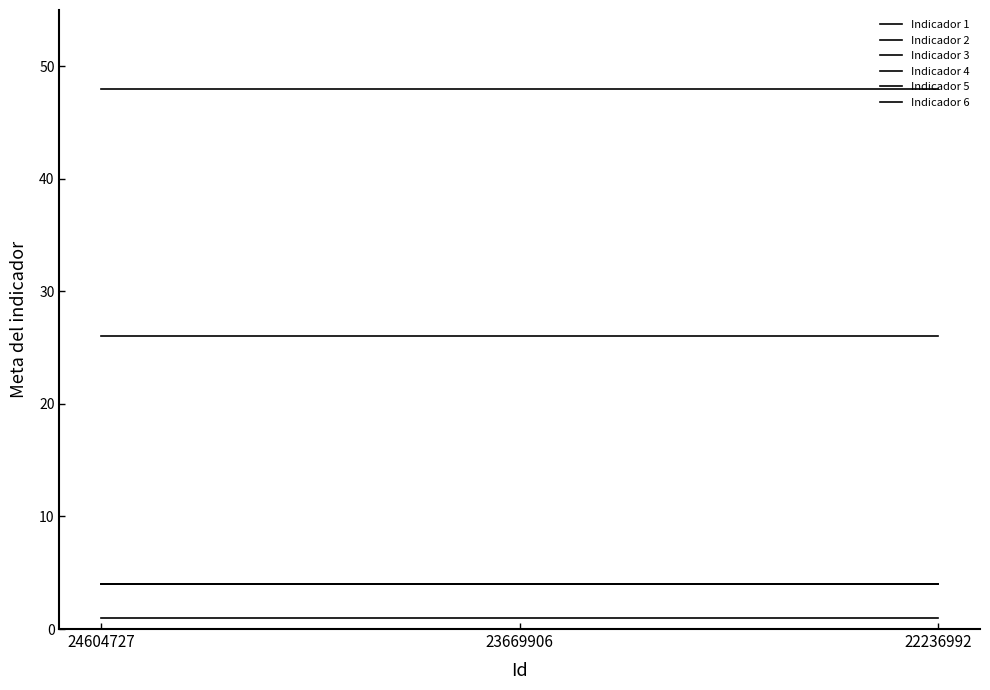

Does the chart display data point markers on the line(s)?

No